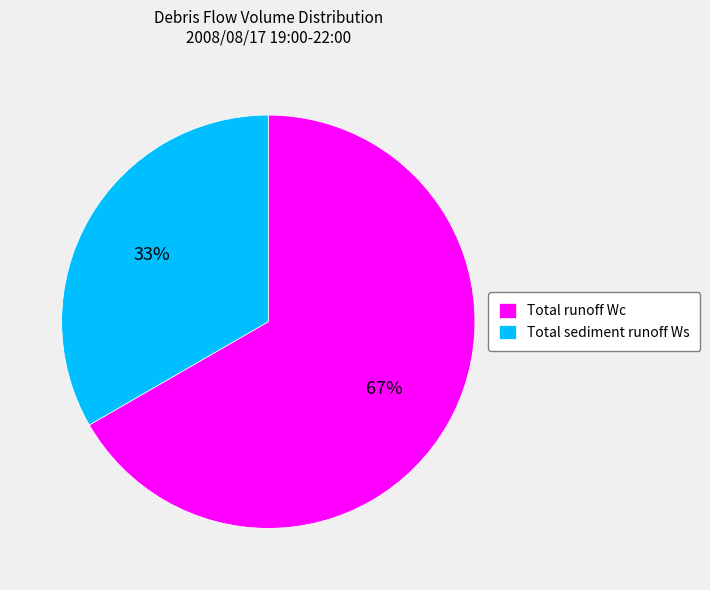

To the nearest percent, what is the combined percentage of Total runoff Wc and Total sediment runoff Ws?

100%